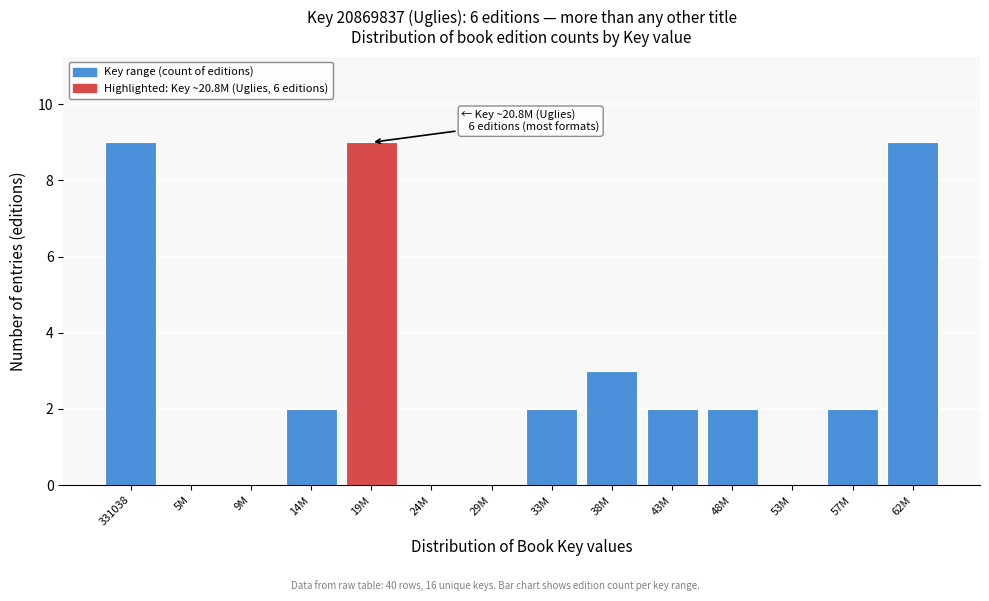

Reading left to right, what are all the values shown in this chart?

331038=9	5M=0	9M=0	14M=2	19M=9	24M=0	29M=0	33M=2	38M=3	43M=2	48M=2	53M=0	57M=2	62M=9